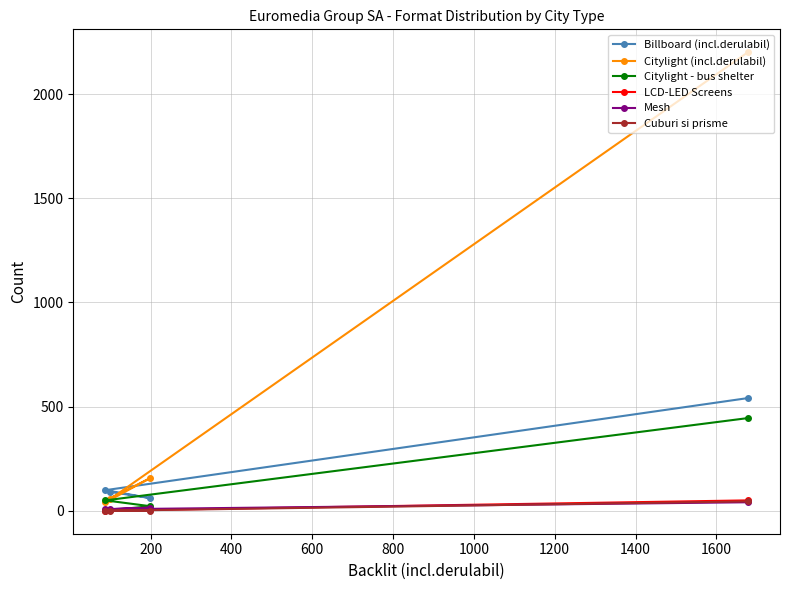

True or false: Mesh and Citylight (incl.derulabil) intersect in this chart.

False